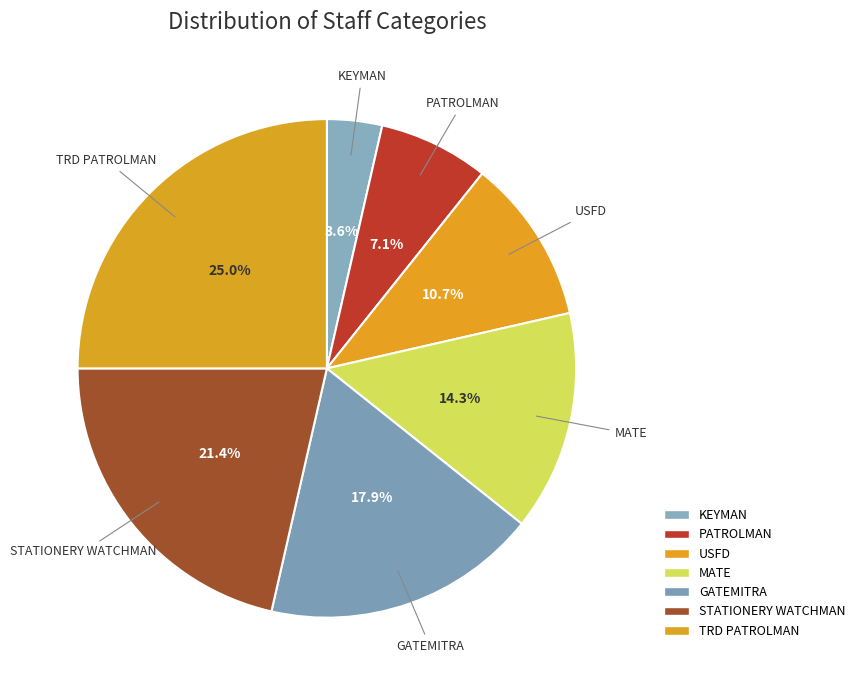

The TRD PATROLMAN slice represents 25% of the pie. True or false?

True